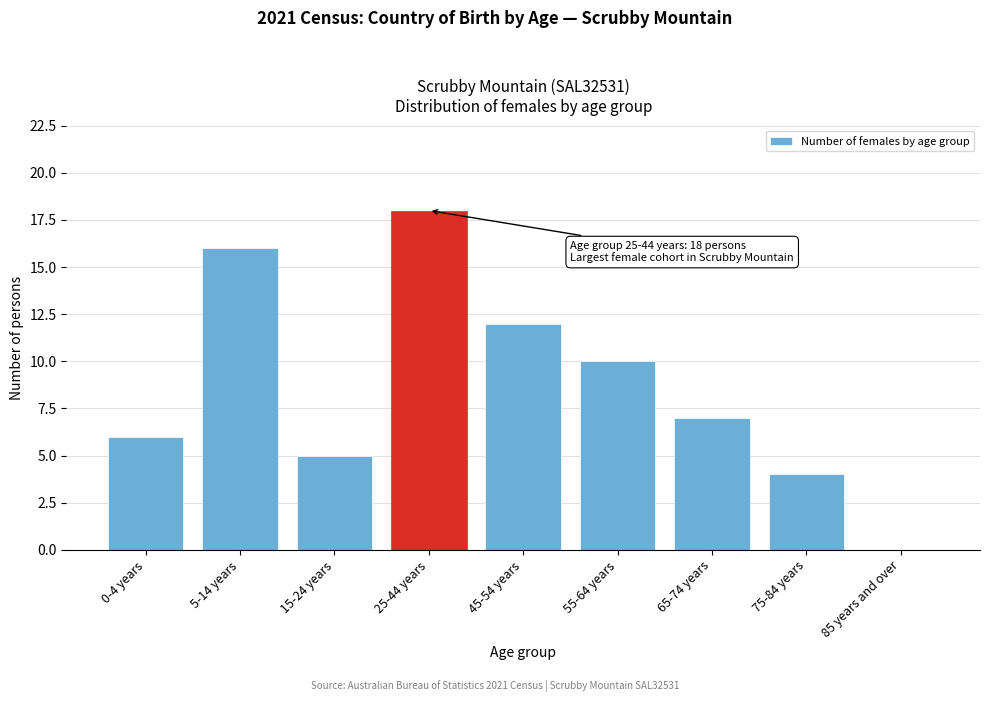

Reading left to right, transcribe all the data shown in this chart.

0-4 years=6	5-14 years=16	15-24 years=5	25-44 years=18	45-54 years=12	55-64 years=10	65-74 years=7	75-84 years=4	85 years and over=0